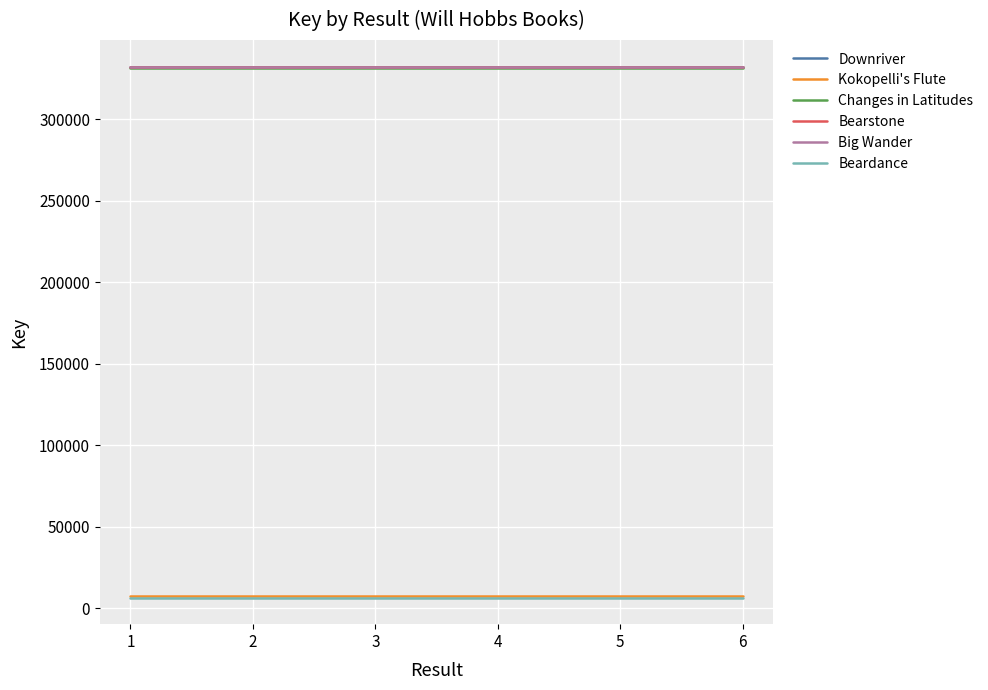

The value of Bearstone at 6 is 456733. True or false?

False